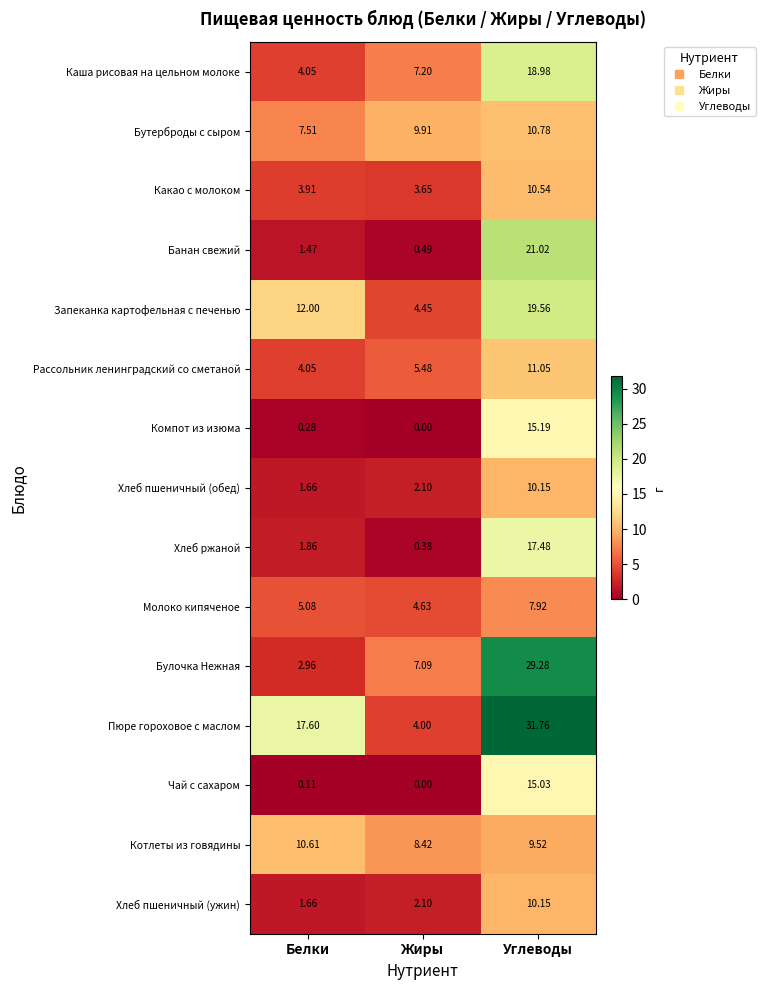

Where is Какао с молоком nearest to the value 7?

Белки